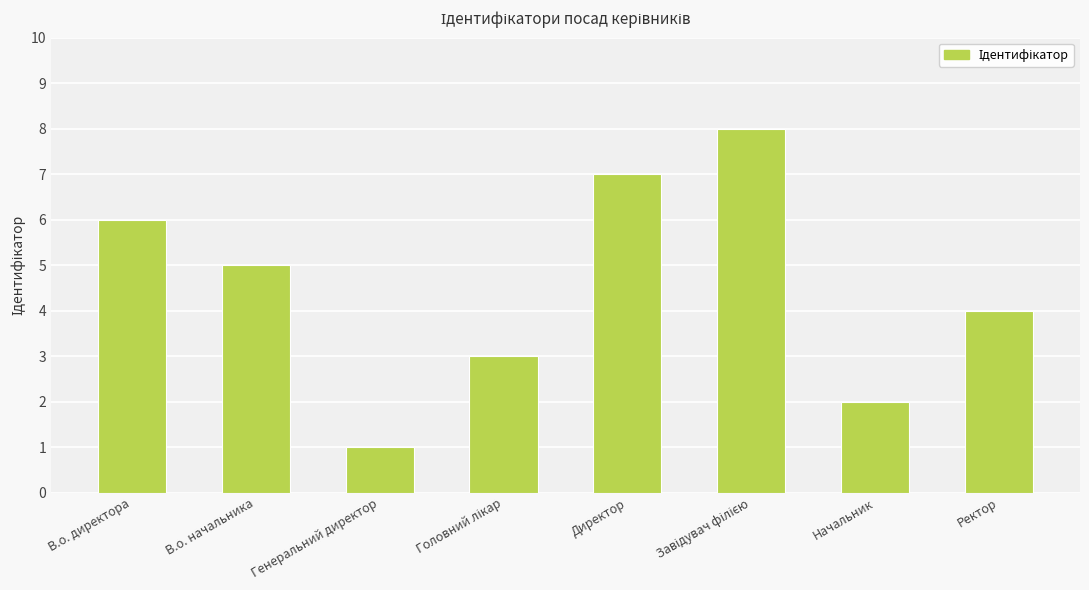

How many data points are less than 5?

4